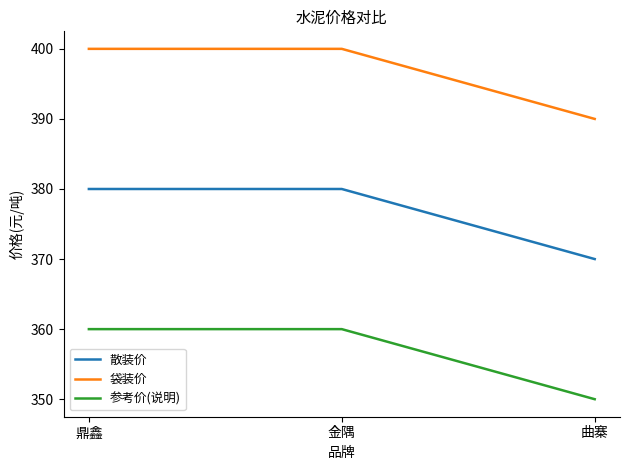

Which series has the largest total across all categories?

袋装价